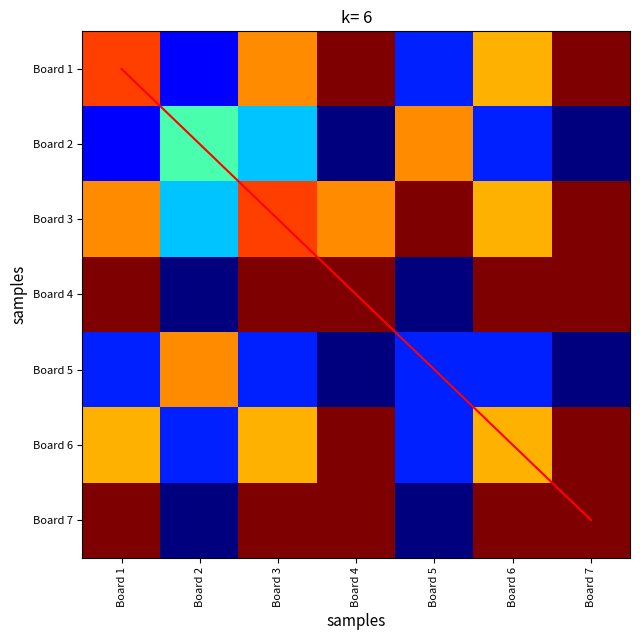

Rank the series by their maximum value, from lowest to highest.

2, 5, 1, 3, 4, 6, 7